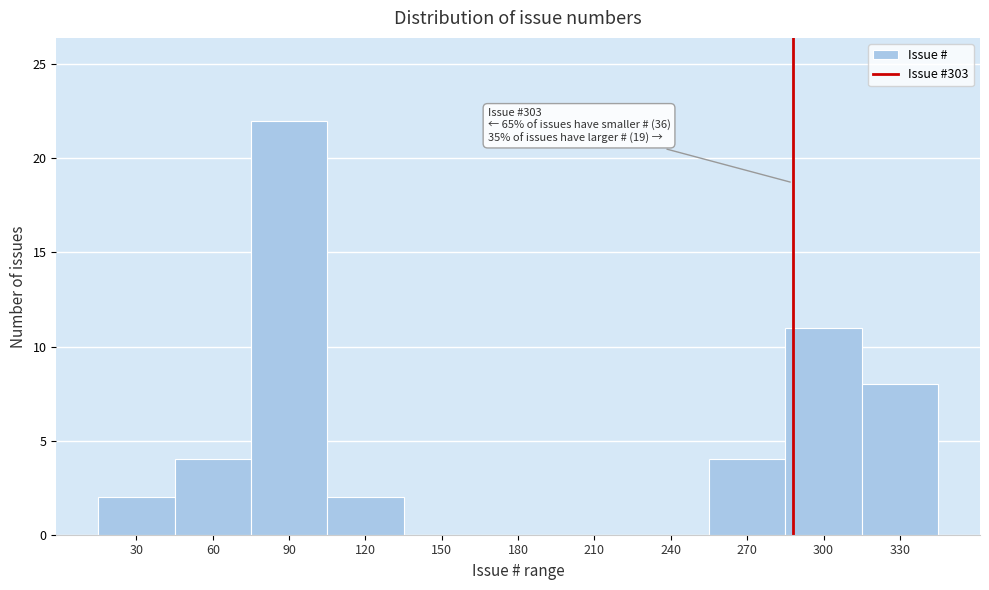

Reading right to left, transcribe all the data shown in this chart.

330=8	300=11	270=4	240=0	210=0	180=0	150=0	120=2	90=22	60=4	30=2